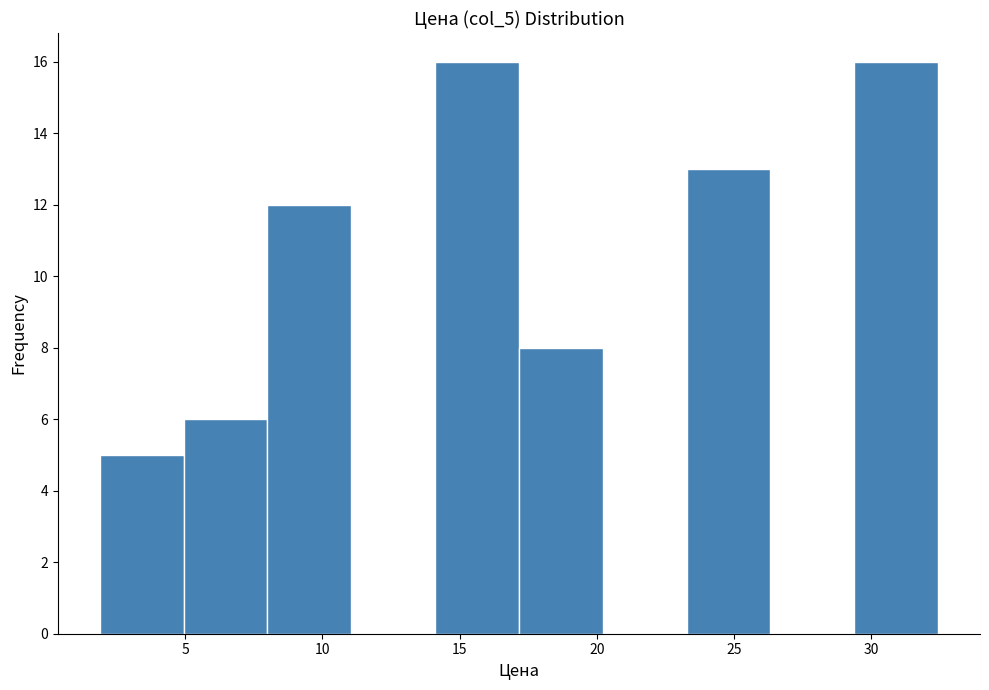

How tall is the bar that spans 17.0 to 20.0 on the x-axis? Neither the bar edges nor the heights are printed on the chart, so give them approximately, as read against the axes.

8